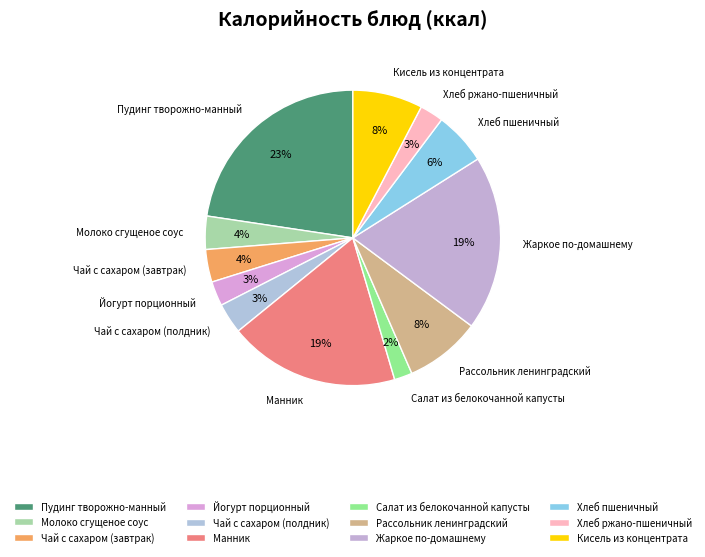

Which has a higher value, Манник or Кисель из концентрата?

Манник